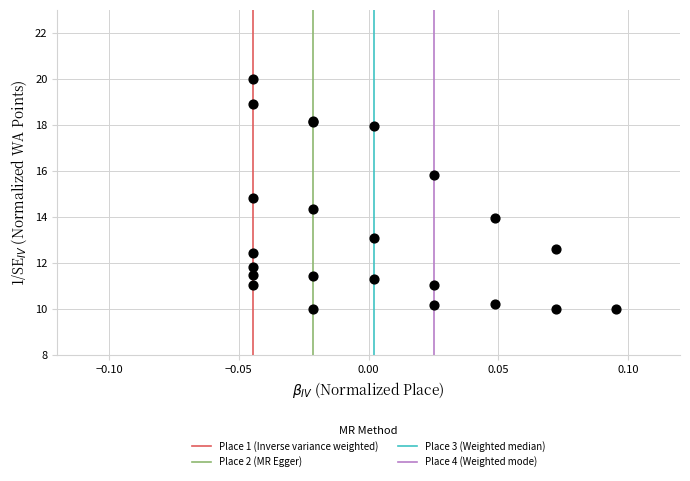

What Y value in the scatter plot is closest to 15?

14.8